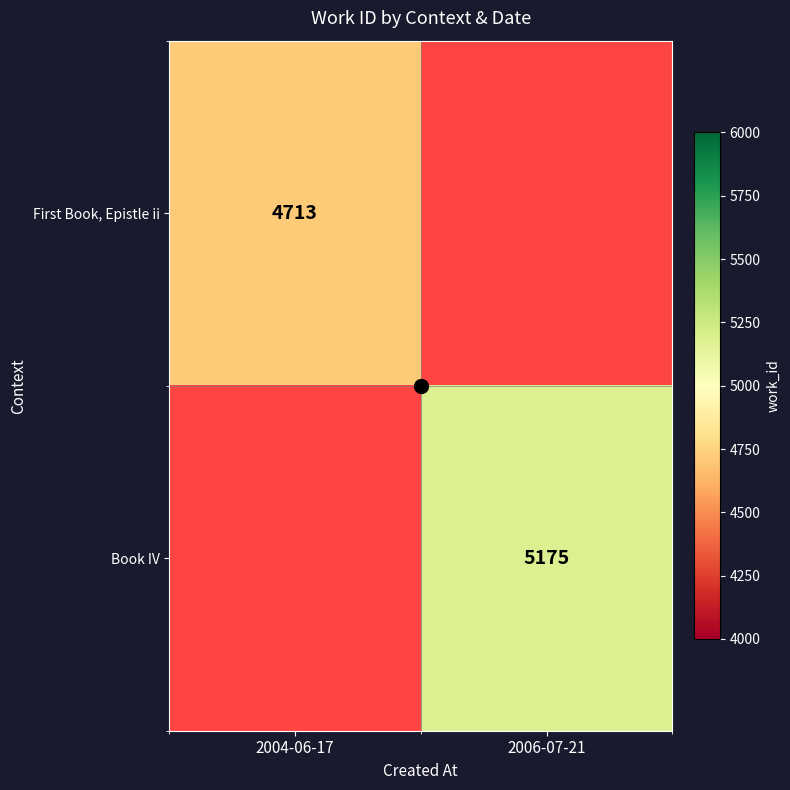

Which label corresponds to the largest value in the chart?

2006-07-21